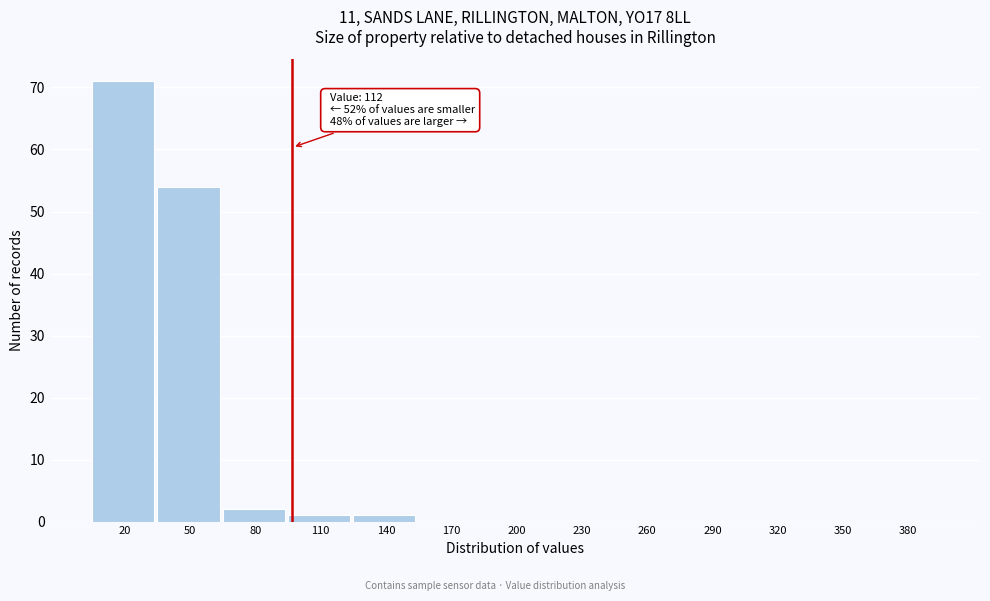

Reading left to right, transcribe all the data shown in this chart.

20=71	50=54	80=2	110=1	140=1	170=0	200=0	230=0	260=0	290=0	320=0	350=0	380=0